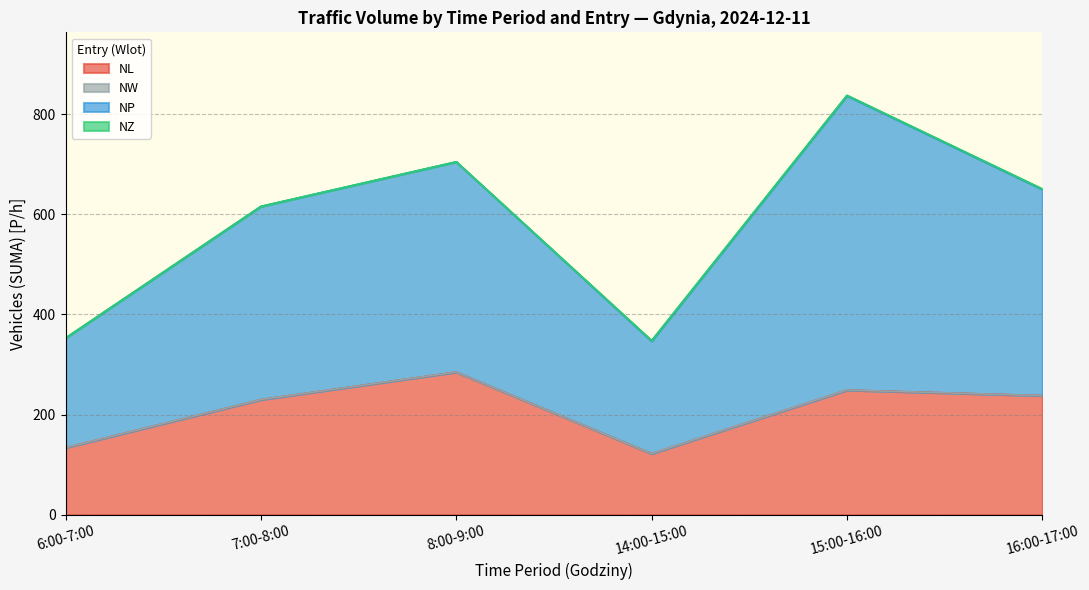

What is the value of the 14:00-15:00 point at the 3rd from the left?

225